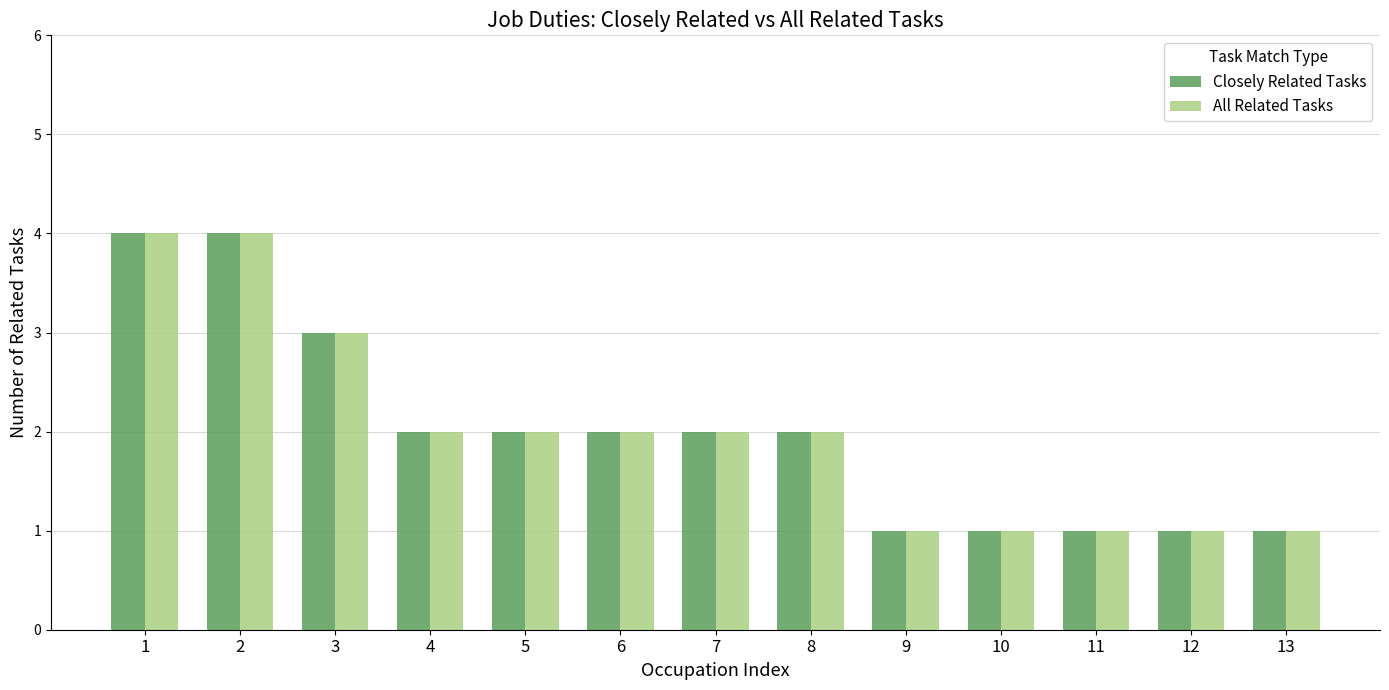

What is the average value of the Closely Related Tasks series?

2